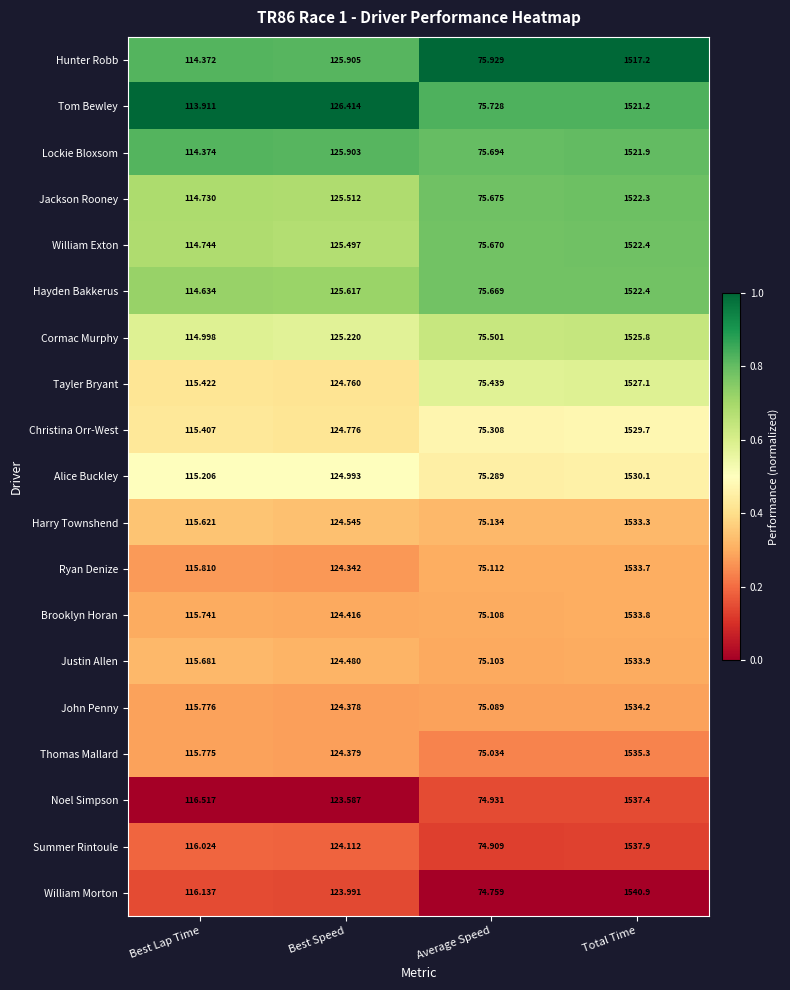

At which label does Justin Allen reach its minimum?

Average Speed